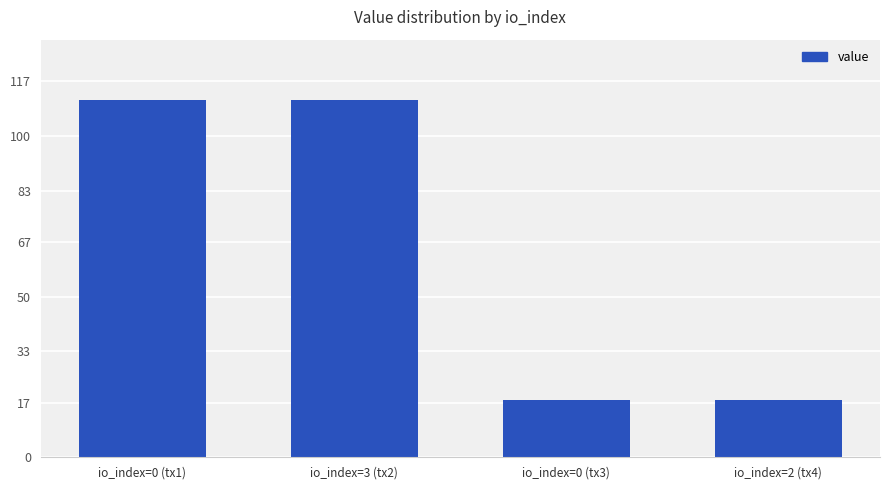

What is the average value?

64.5